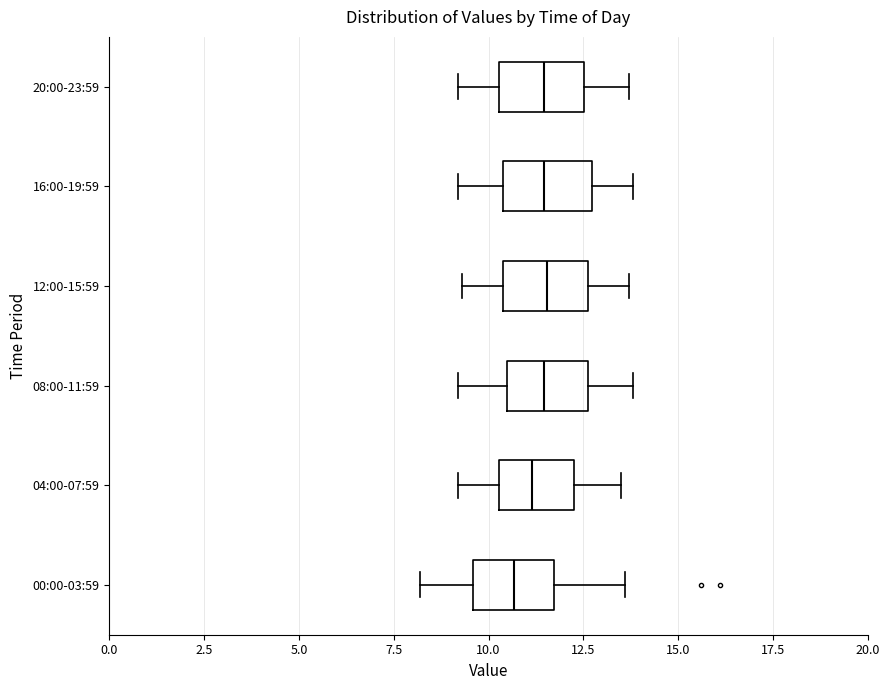

Reading bottom to top, read every box against the x-axis: the position of its median line, the range the box covers, and the ends of its whiskers. The values are not printed on the chart, so give them approximately, as read against the axis.

00:00-03:59: median 10.5, box 9.5 to 11.5, whiskers 8.0 to 13.5
04:00-07:59: median 11.0, box 10.5 to 12.5, whiskers 9.0 to 13.5
08:00-11:59: median 11.5, box 10.5 to 12.5, whiskers 9.0 to 14.0
12:00-15:59: median 11.5, box 10.5 to 12.5, whiskers 9.5 to 13.5
16:00-19:59: median 11.5, box 10.5 to 12.5, whiskers 9.0 to 14.0
20:00-23:59: median 11.5, box 10.5 to 12.5, whiskers 9.0 to 13.5